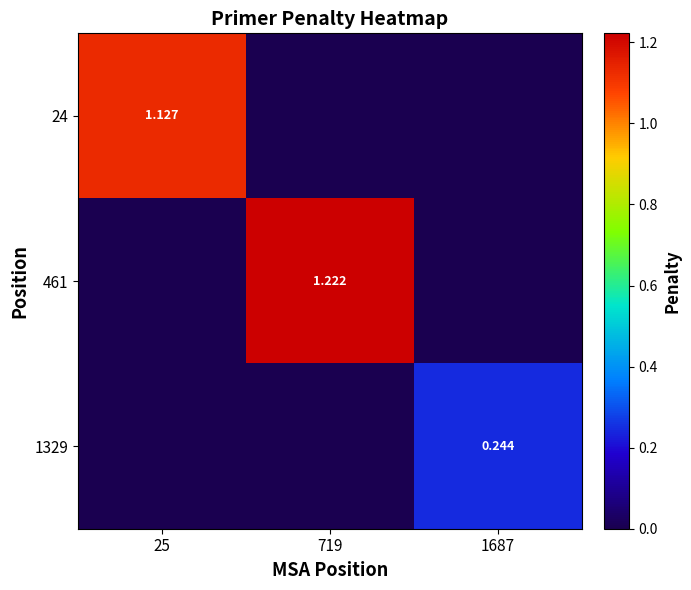

Which series changed the most between 719 and 1687?

461